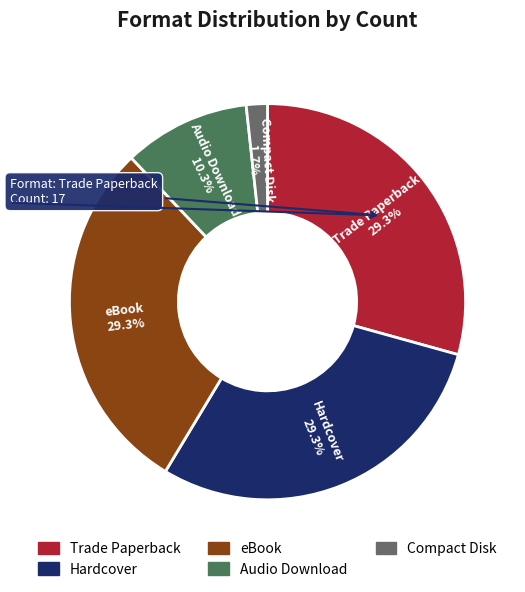

Which slice is the smallest?

Compact Disk